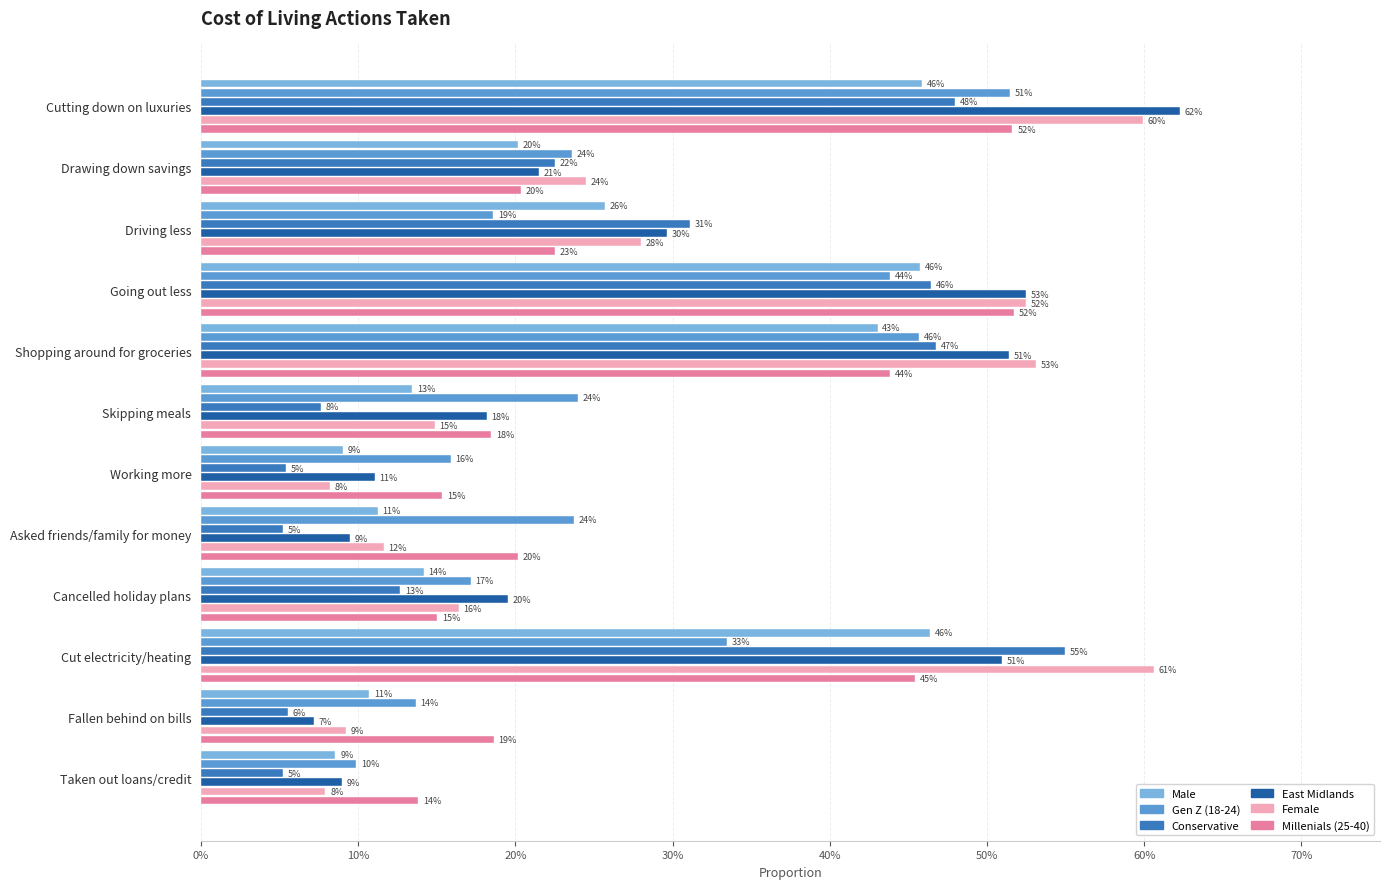

What are all the series names shown in the legend?

Male, Gen Z (18-24), Conservative, East Midlands, Female, Millenials (25-40)